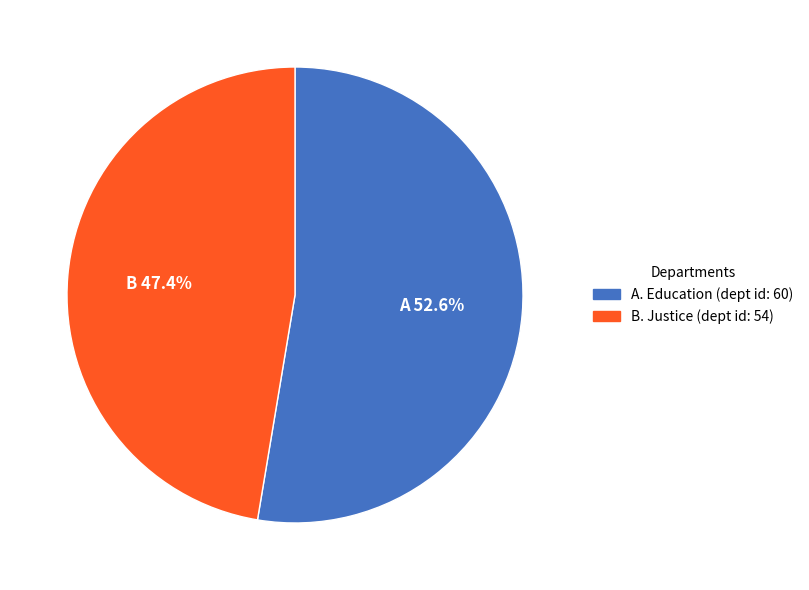

Does any single category account for the majority?

Yes